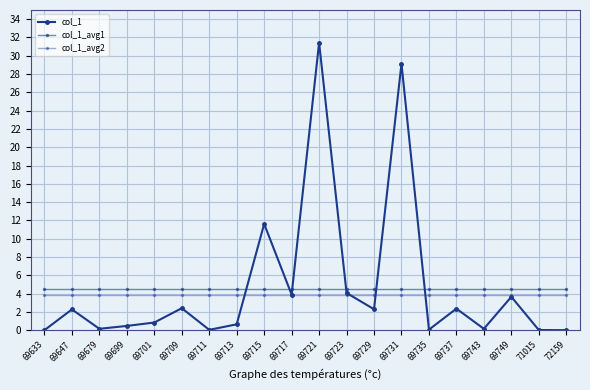

List the series in order of their overall mean, lowest first.

col_1_avg2, col_1_avg1, col_1